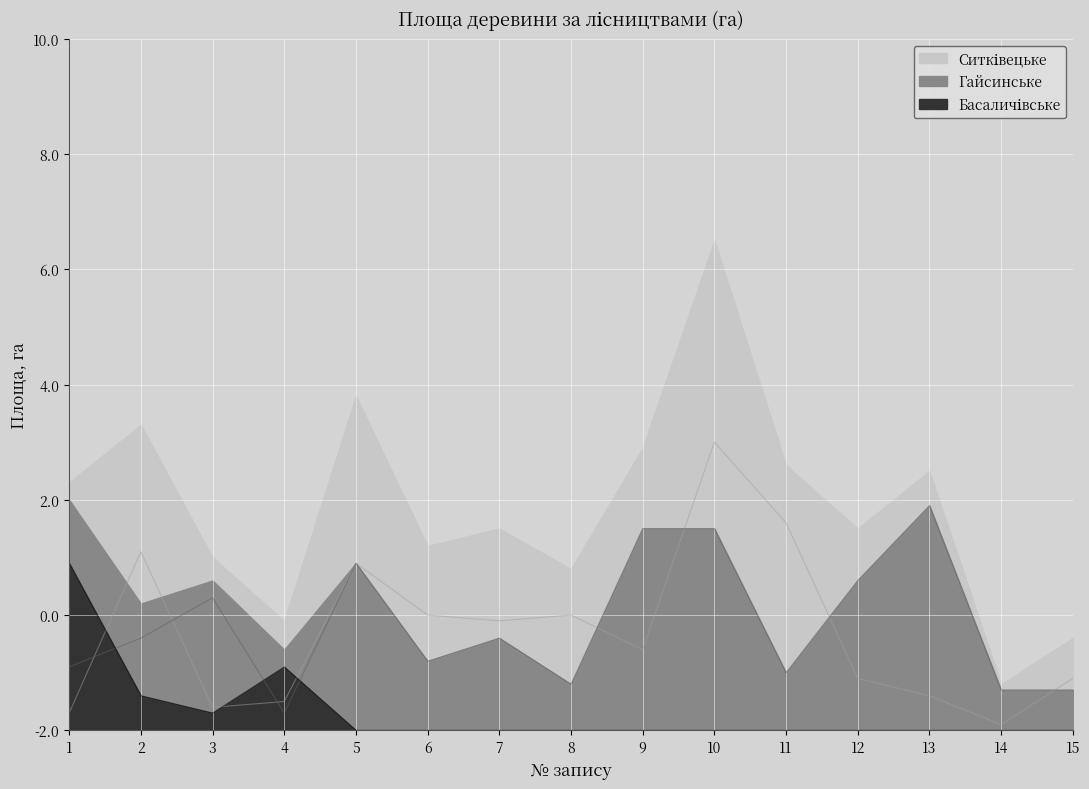

How many intersections are there between Басаличівське and Ситківецьке?

3